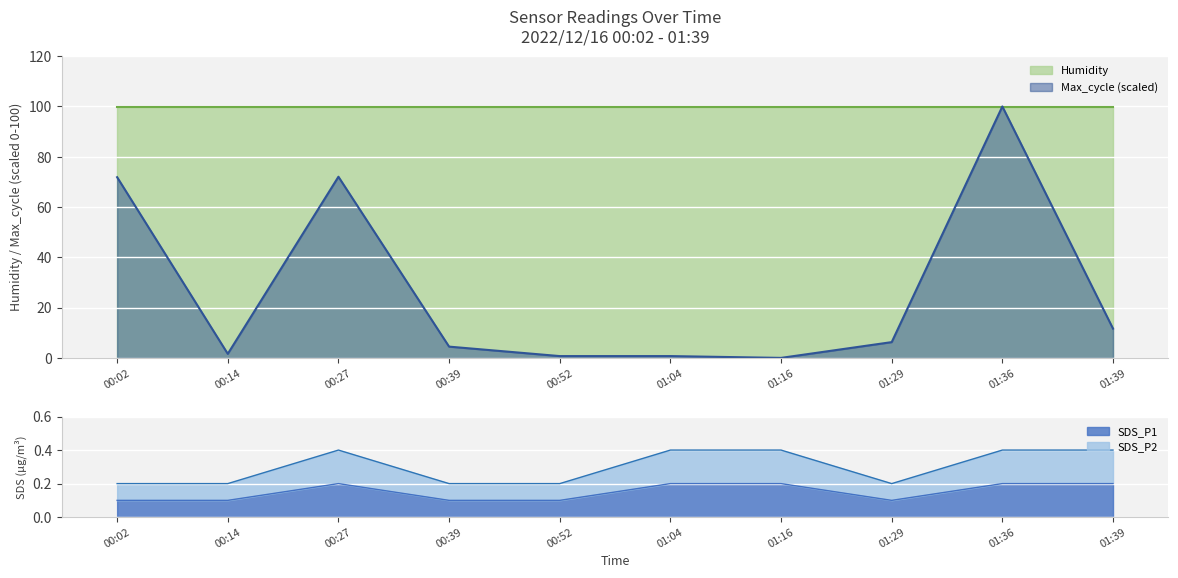

Which series has the largest range (max minus min)?

Max_cycle